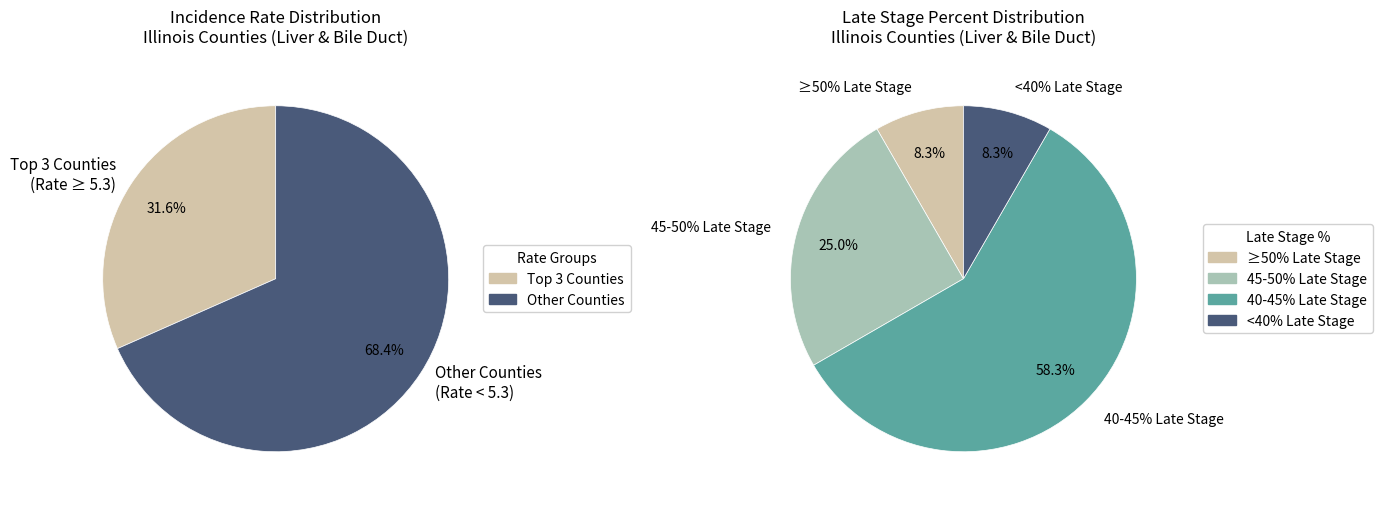

Does Rock Island account for over 50% of the chart?

No